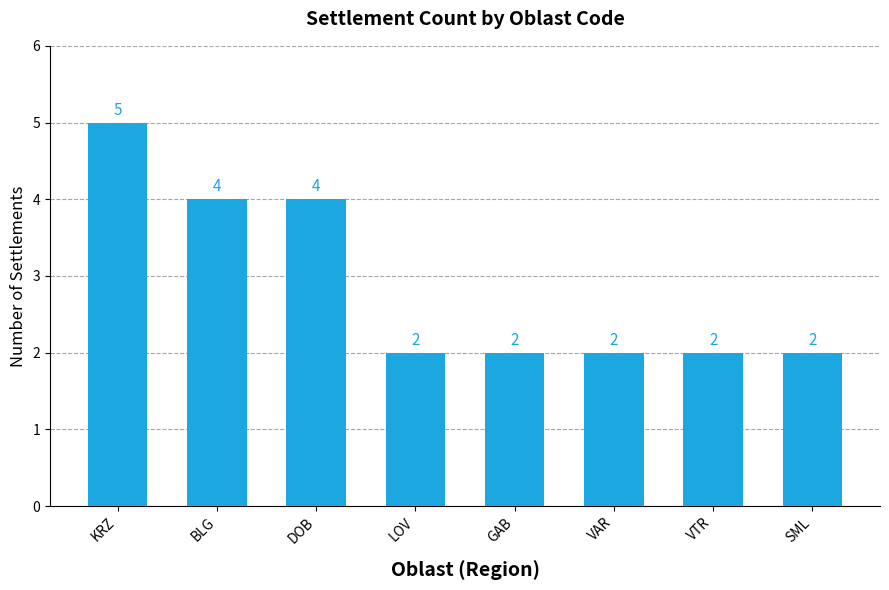

What is the average value?

3